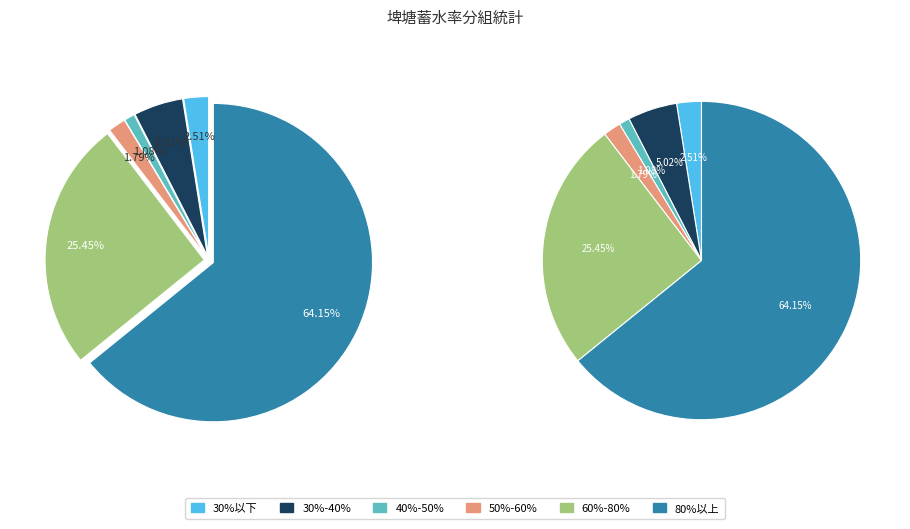

To the nearest percent, what is the difference between the largest and smallest slice percentages?

63%